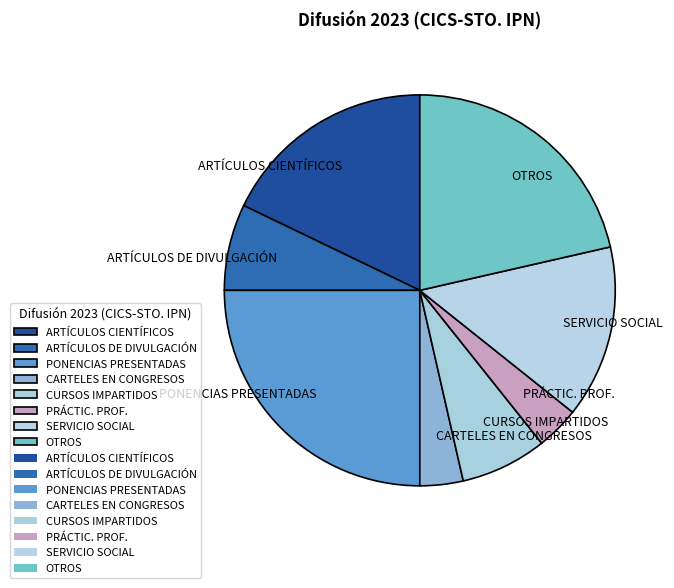

Which has a higher value, CURSOS IMPARTIDOS or OTROS?

OTROS